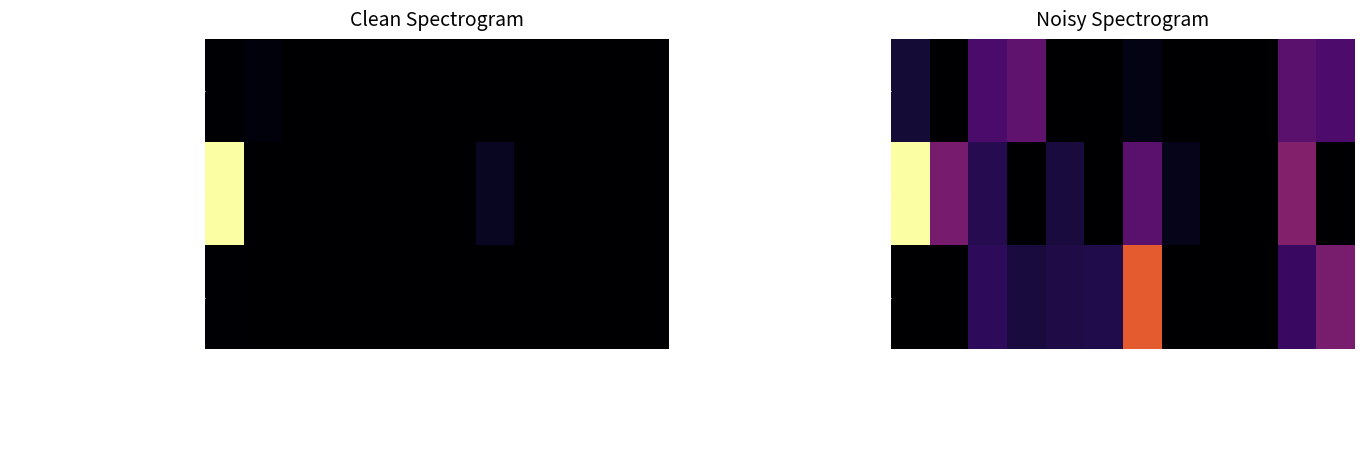

What is the difference between the maximum and second lowest values in the Afilias Limited series?

55.9